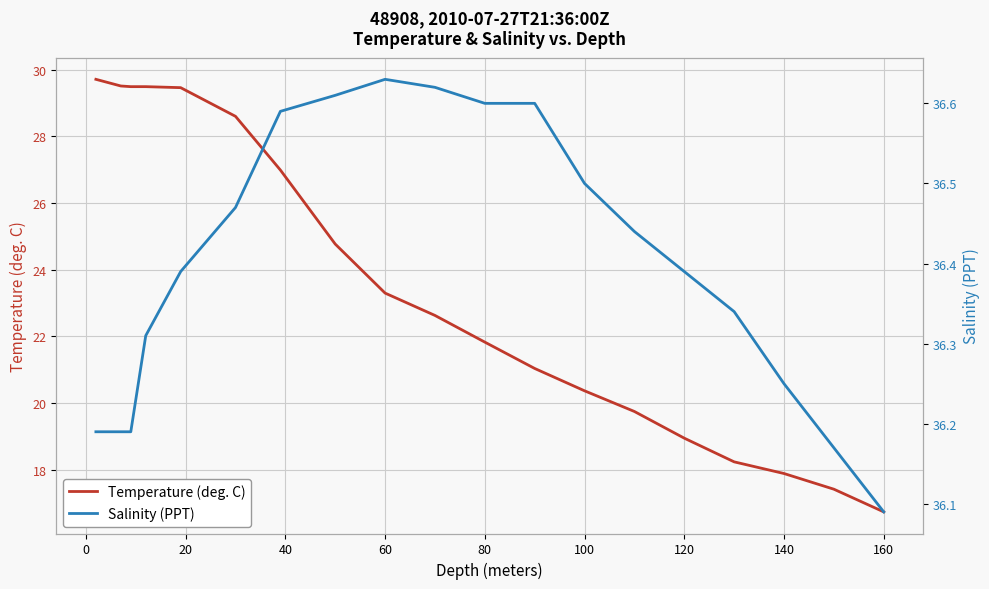

The value of Temperature (deg. C) at 160 is 16.7. True or false?

True